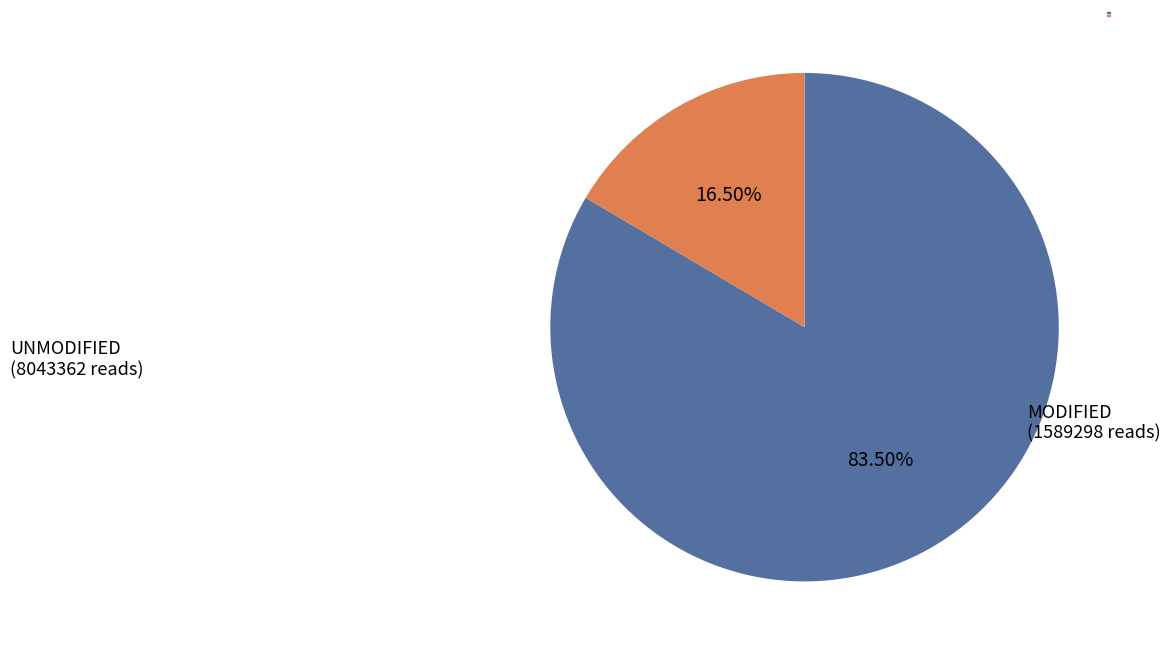

Is there a majority slice in this chart?

Yes